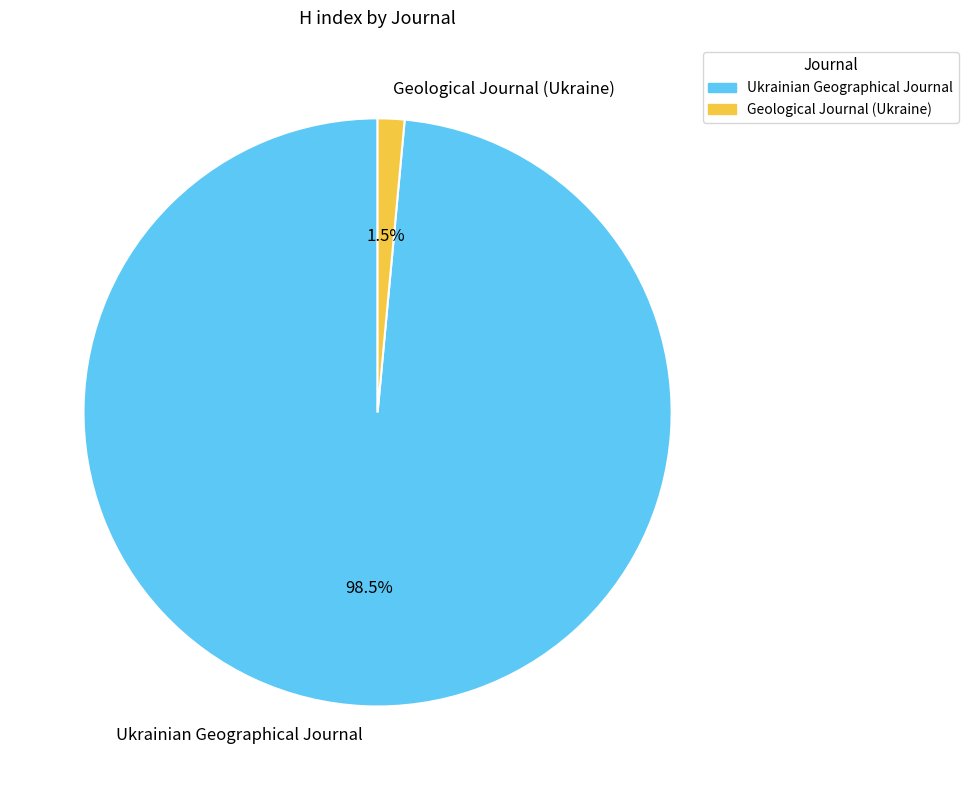

To the nearest percent, what is the average slice percentage?

50%